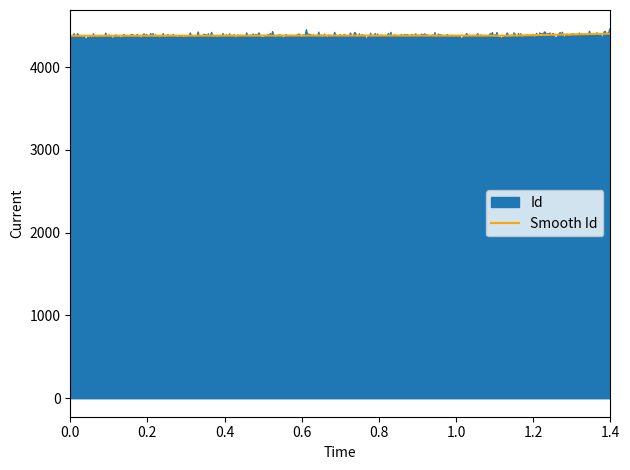

True or false: the data shows 6043 at 2020-09-20.

False